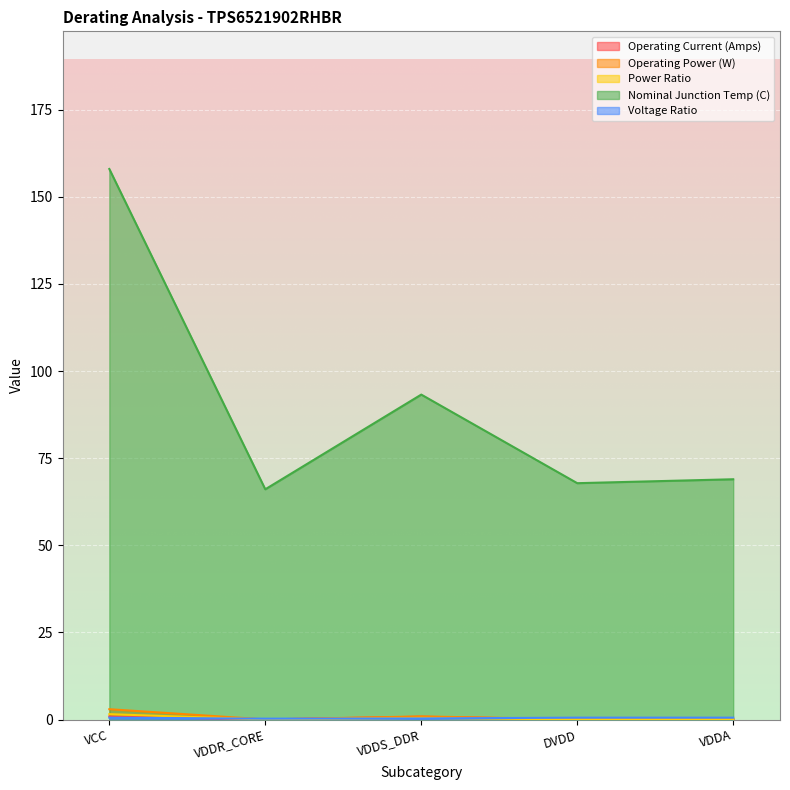

How many categories are shown in the chart?

5